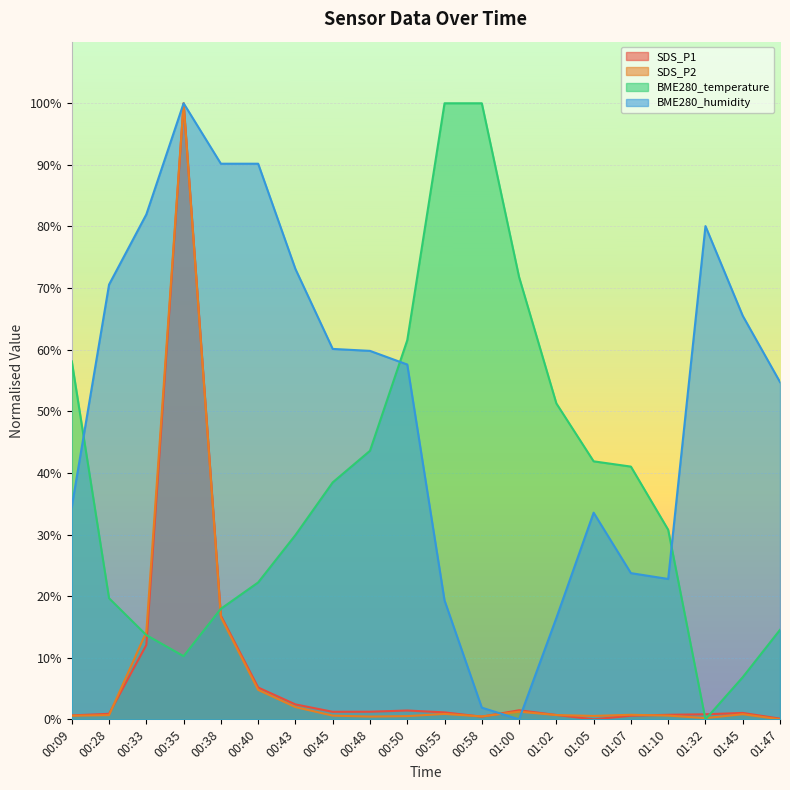

At how many categories does at least one series exceed 46?

17